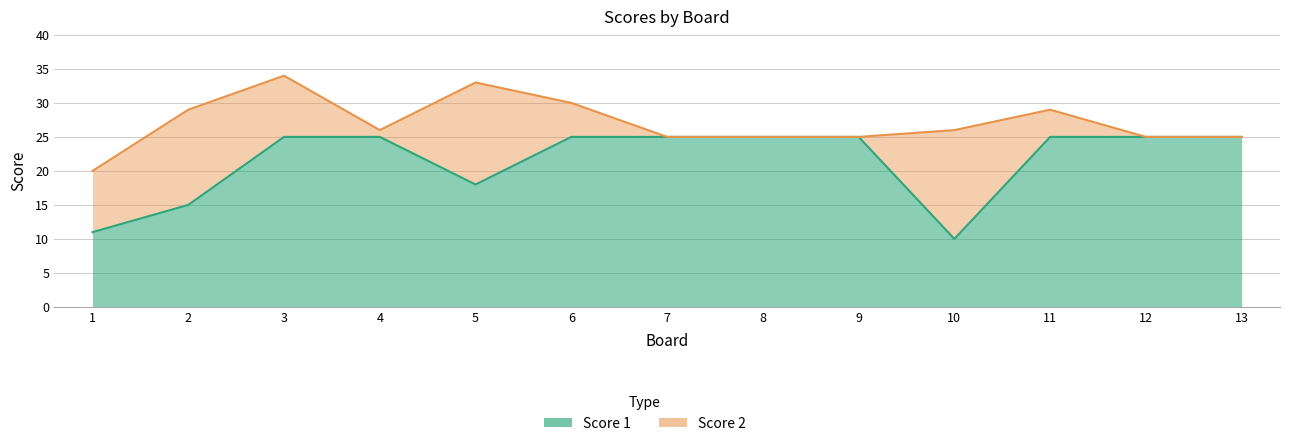

The chart shows a value of 25 at 11. True or false?

True